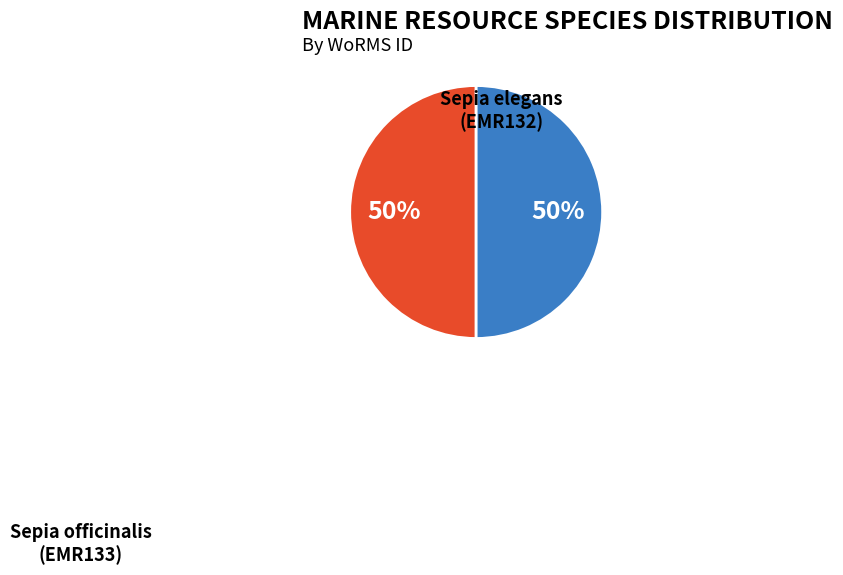

What is the largest slice in the pie chart?

Sepia officinalis
(EMR133)